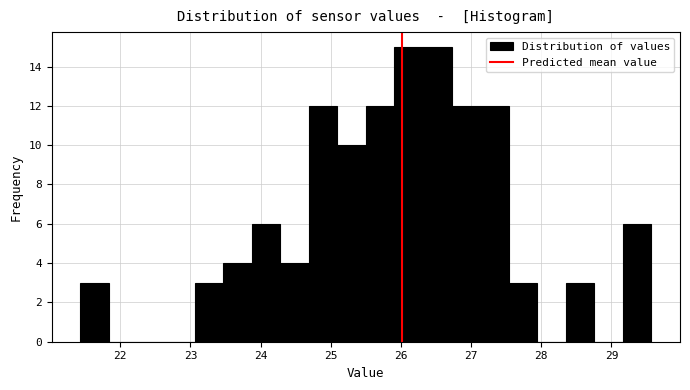

Reading left to right, list every bar in this chart as the range it spans on the x-axis followed by its height. Neither the bar edges nor the heights are printed on the chart, so give them approximately, as read against the axes.

21.4 to 21.8: 3
21.8 to 22.2: 0
22.2 to 22.7: 0
22.7 to 23.1: 0
23.1 to 23.5: 3
23.5 to 23.9: 4
23.9 to 24.3: 6
24.3 to 24.7: 4
24.7 to 25.1: 12
25.1 to 25.5: 10
25.5 to 25.9: 12
25.9 to 26.3: 15
26.3 to 26.7: 15
26.7 to 27.1: 12
27.1 to 27.5: 12
27.5 to 27.9: 3
27.9 to 28.3: 0
28.3 to 28.8: 3
28.8 to 29.2: 0
29.2 to 29.6: 6